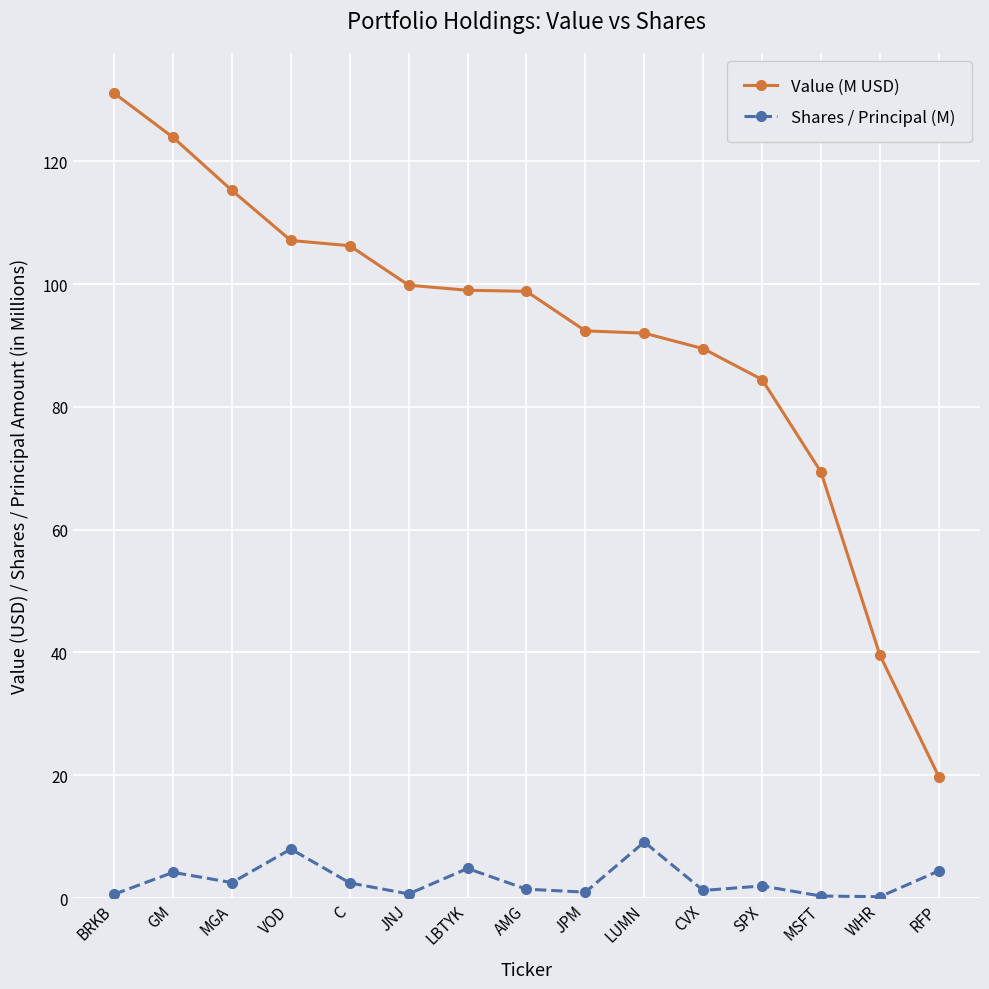

At which category is the sum across all series the highest?

BRKB